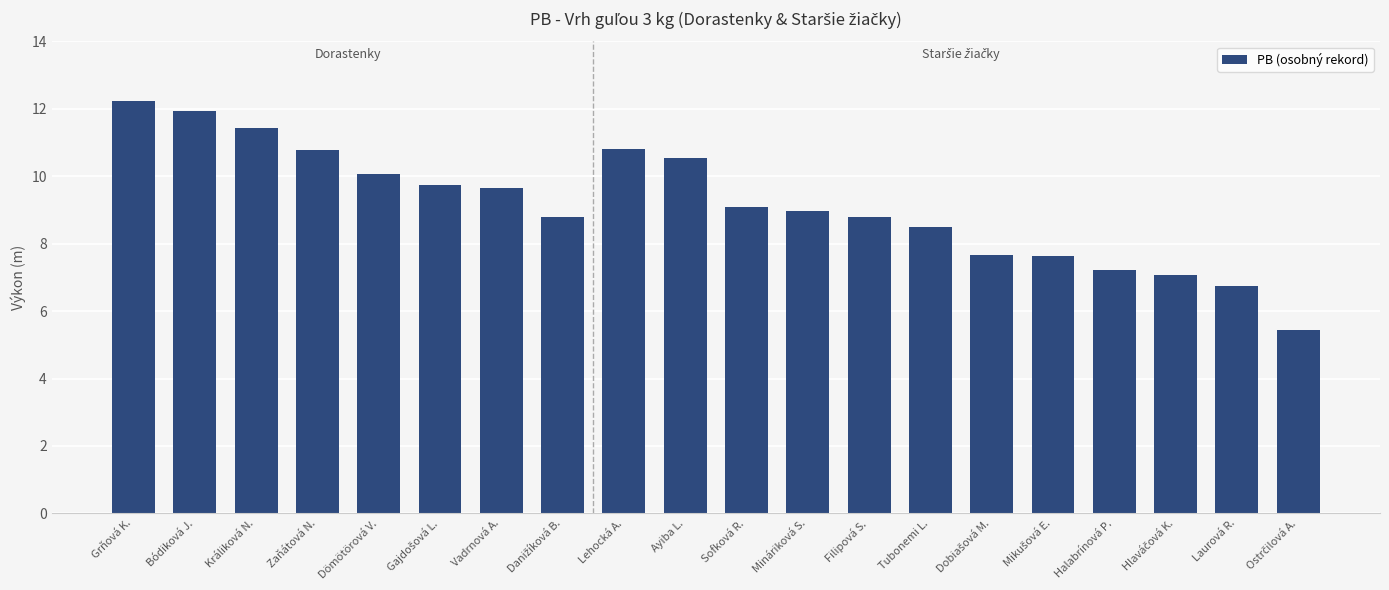

What is the ratio of the value at Filipová S. to the value at Sofková R.?

1.0